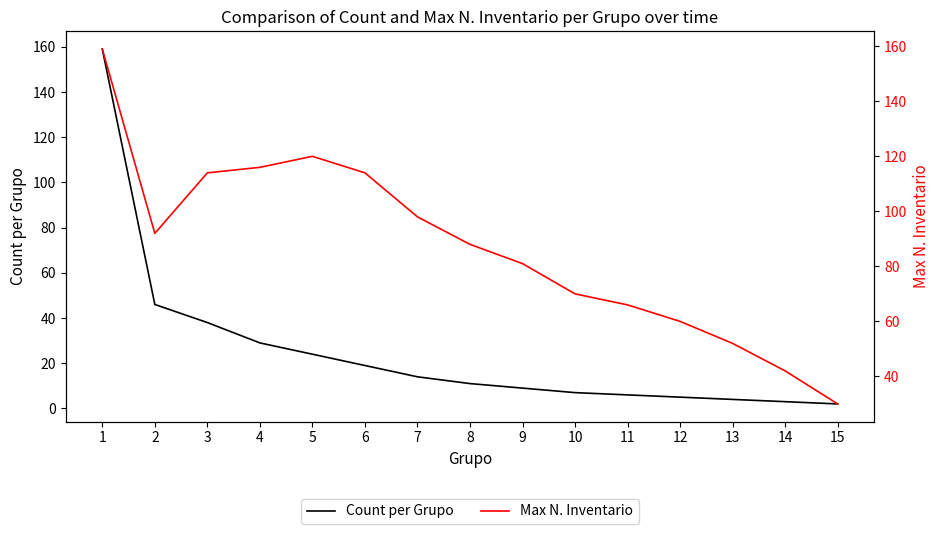

At which category does the chart reach its minimum across all series?

15